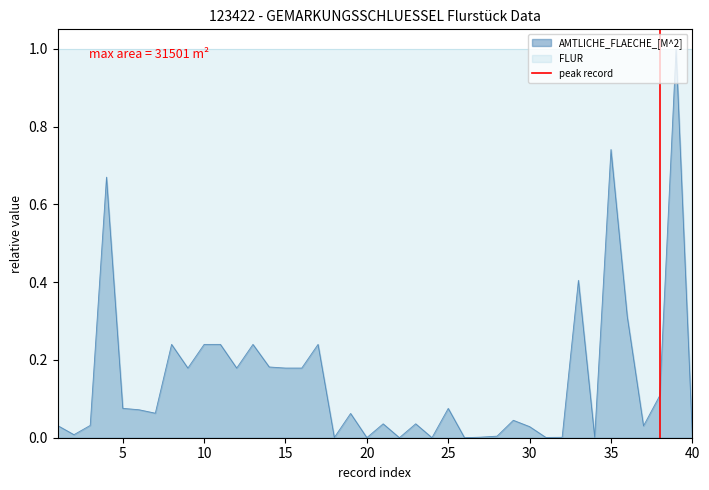

What is the highest value of the AMTLICHE_FLAECHE_[M^2] series?

1.0